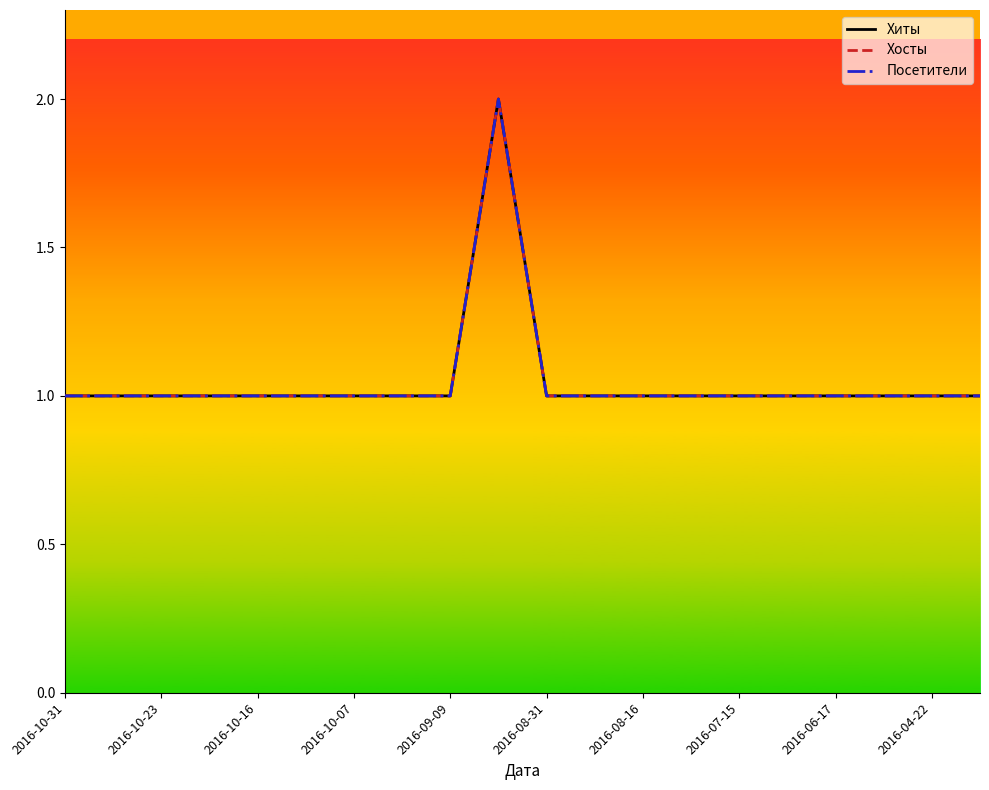

At how many categories does at least one series exceed 1?

1